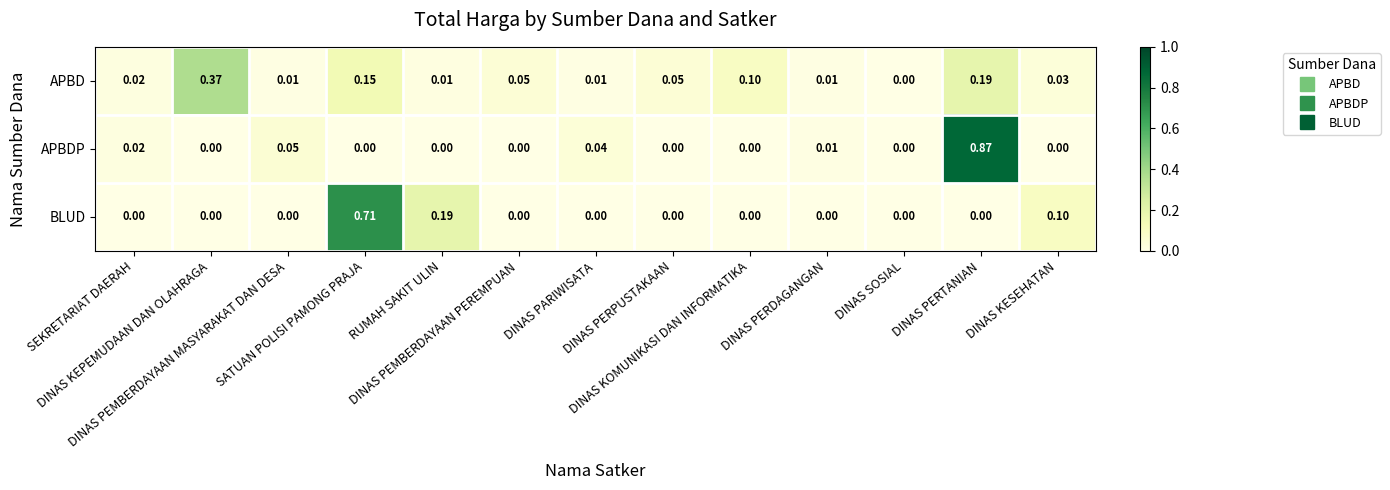

List the series in order of their peak value, highest first.

APBDP, BLUD, APBD